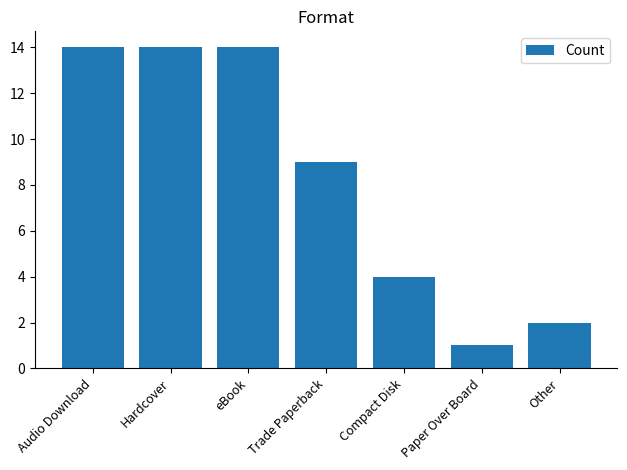

Which has a higher value, Paper Over Board or eBook?

eBook